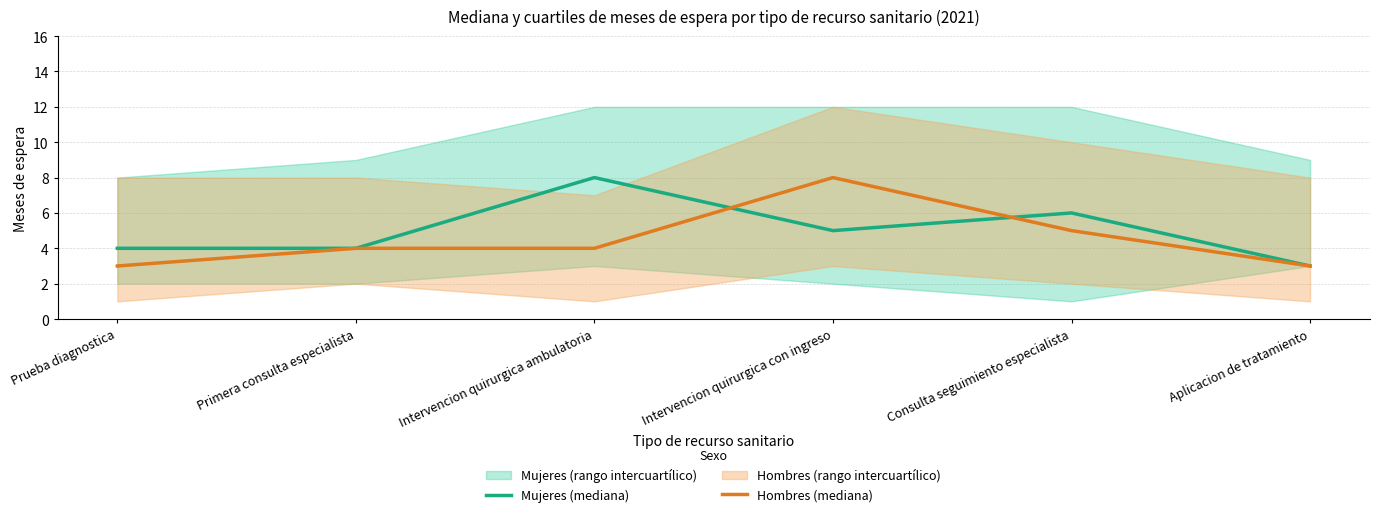

What position from the right is Intervencion quirurgica ambulatoria?

4